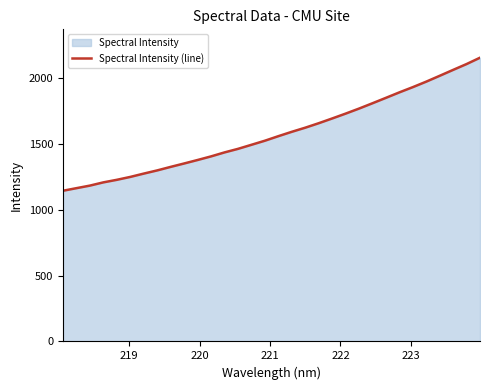

True or false: there are more than 2 points higher than both neighbors.

False